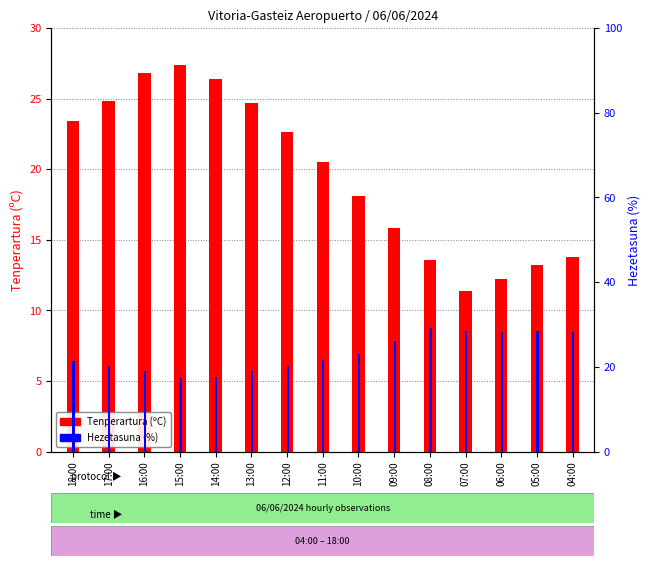

At which label does Hezetasuna (%) first exceed 21?

18:00